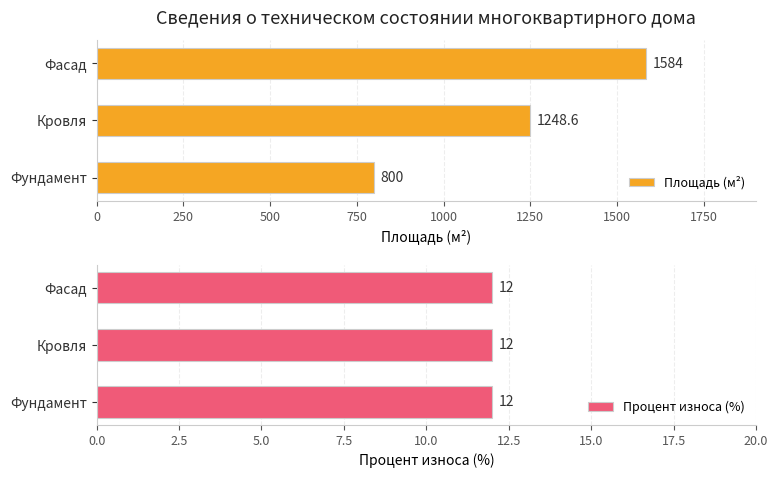

Which series has the largest total across all categories?

Площадь (м²)